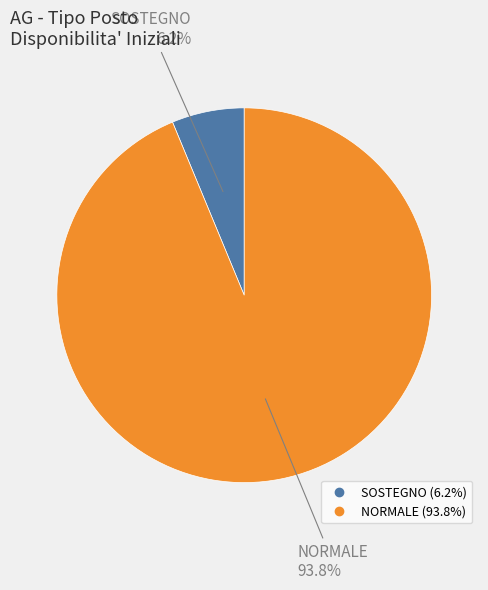

Which slice is the largest?

NORMALE